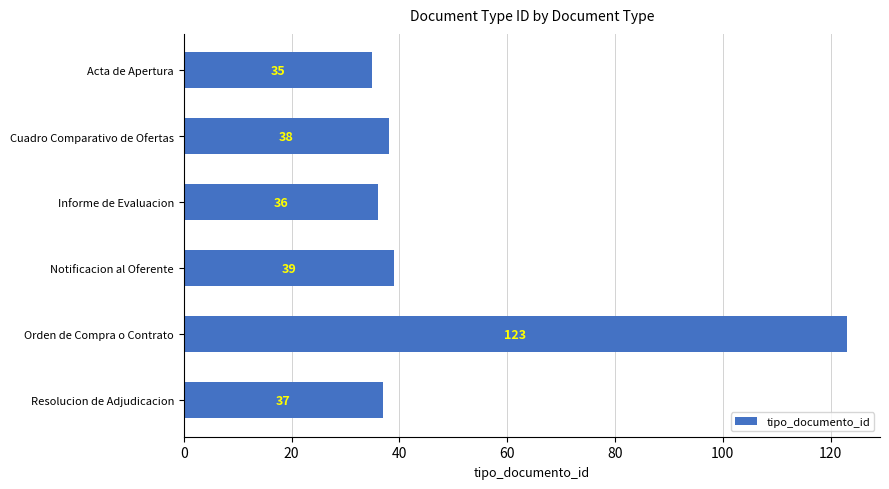

Reading bottom to top, what are all the values shown in this chart?

Resolucion de Adjudicacion=37	Orden de Compra o Contrato=123	Notificacion al Oferente=39	Informe de Evaluacion=36	Cuadro Comparativo de Ofertas=38	Acta de Apertura=35